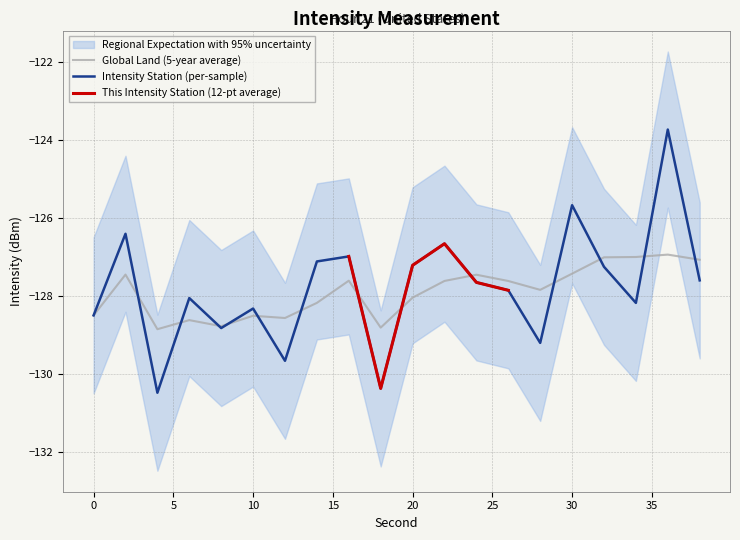

What is the sum of all Mean Intensity per Minute (dBm) values?

-2555.9